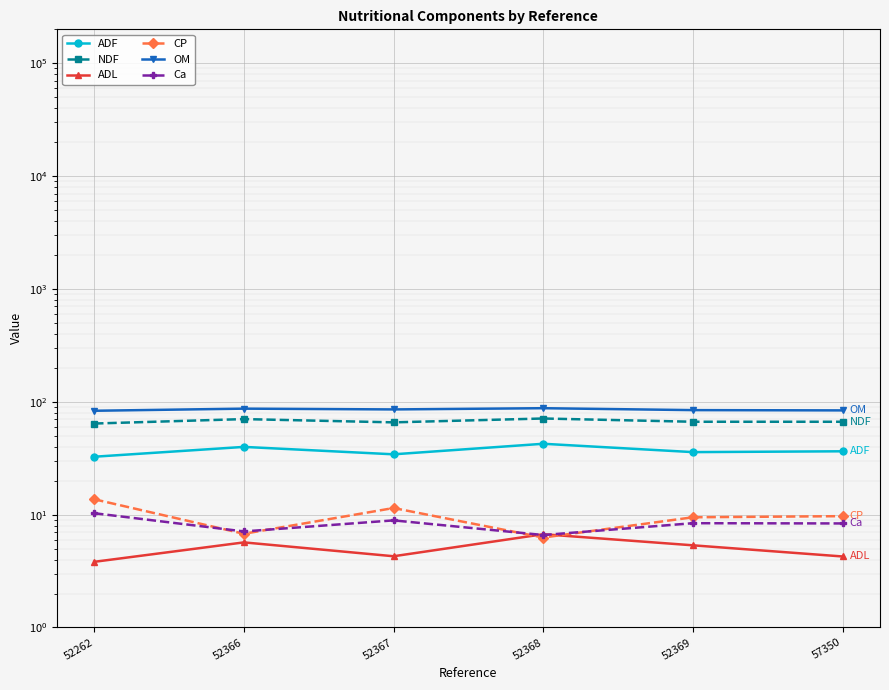

Is it true that Ca equals 12.4 at 52367?

False